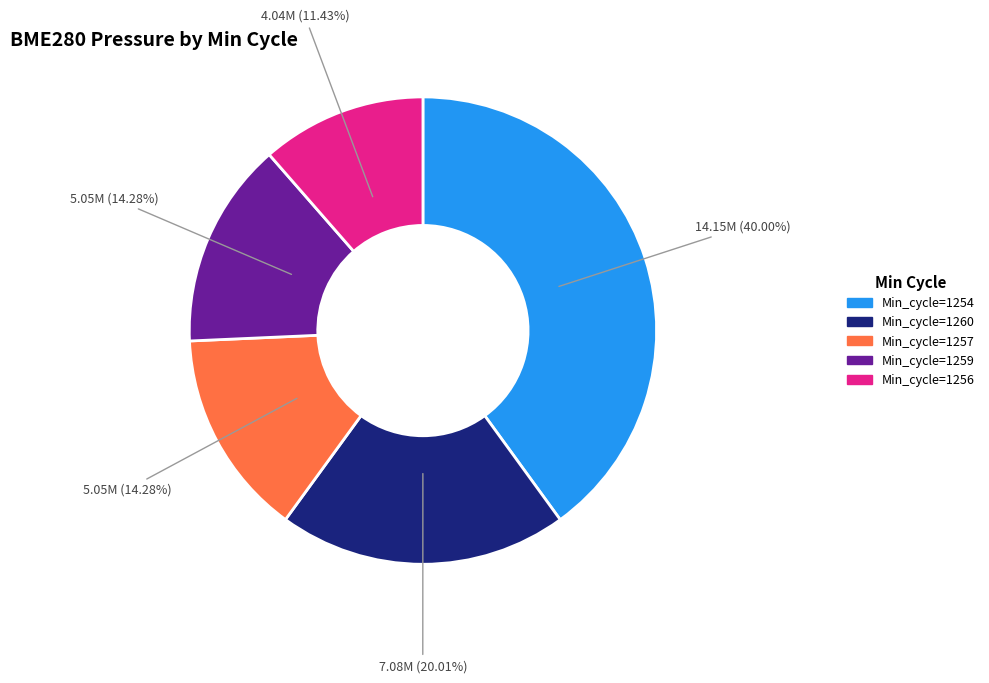

What is the largest slice in the pie chart?

Min_cycle=1254